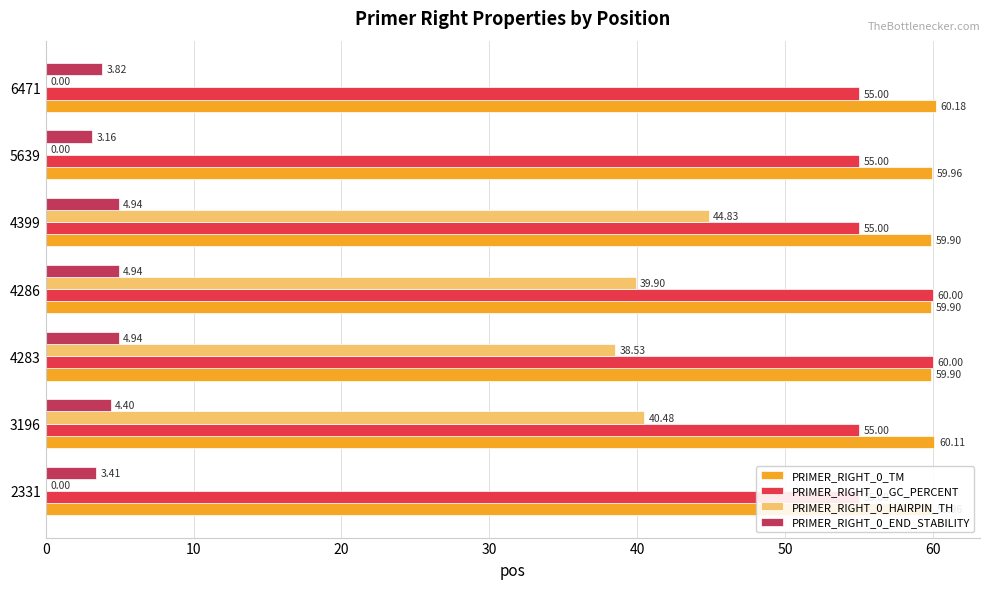

Which has a higher value, 10 or 50?

10